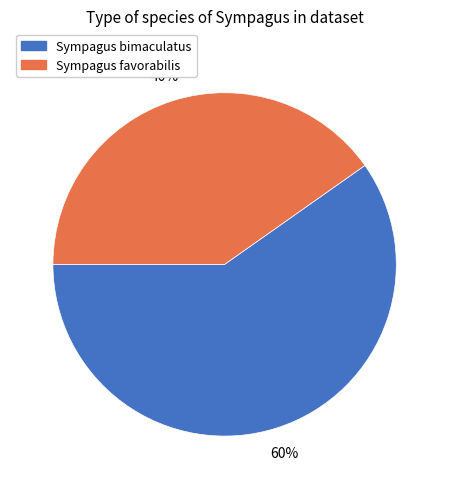

To the nearest percent, what is the combined percentage of Sympagus favorabilis and Sympagus bimaculatus?

100%